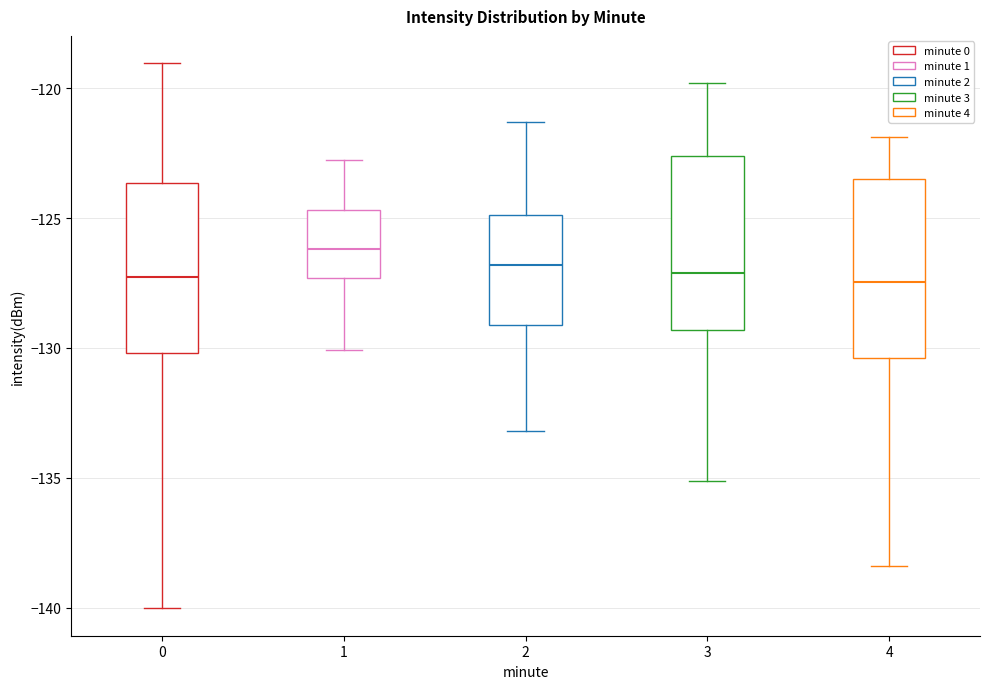

Reading left to right, read every box against the y-axis: the position of its median line, the range the box covers, and the ends of its whiskers. The values are not printed on the chart, so give them approximately, as read against the axis.

0: median -127.5, box -130.0 to -123.5, whiskers -140.0 to -119.0
1: median -126.0, box -127.5 to -124.5, whiskers -130.0 to -123.0
2: median -127.0, box -129.0 to -125.0, whiskers -133.0 to -121.5
3: median -127.0, box -129.5 to -122.5, whiskers -135.0 to -120.0
4: median -127.5, box -130.5 to -123.5, whiskers -138.5 to -122.0